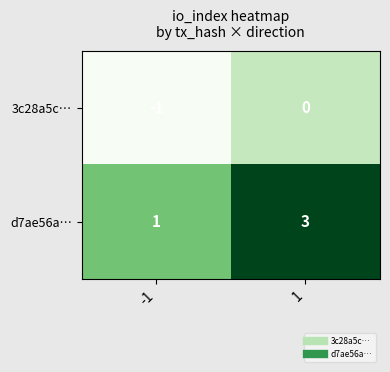

The 3c28a5c… series shows 0 at 1. True or false?

True